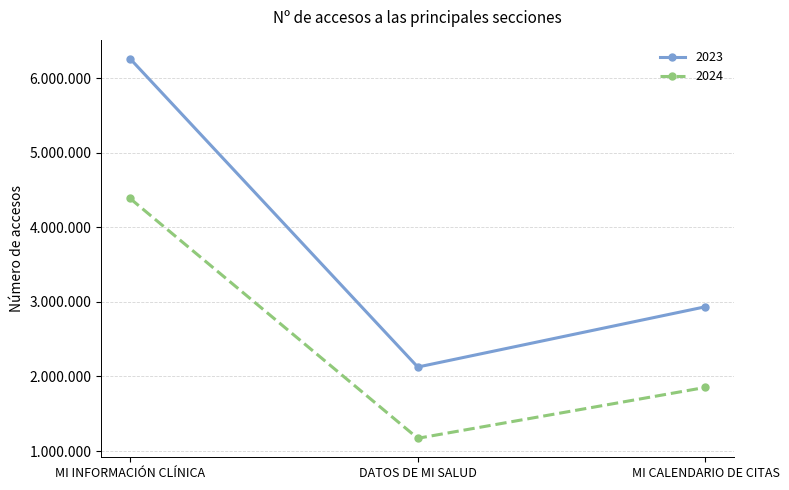

Where is 2024 nearest to the value 2780070?

MI CALENDARIO DE CITAS